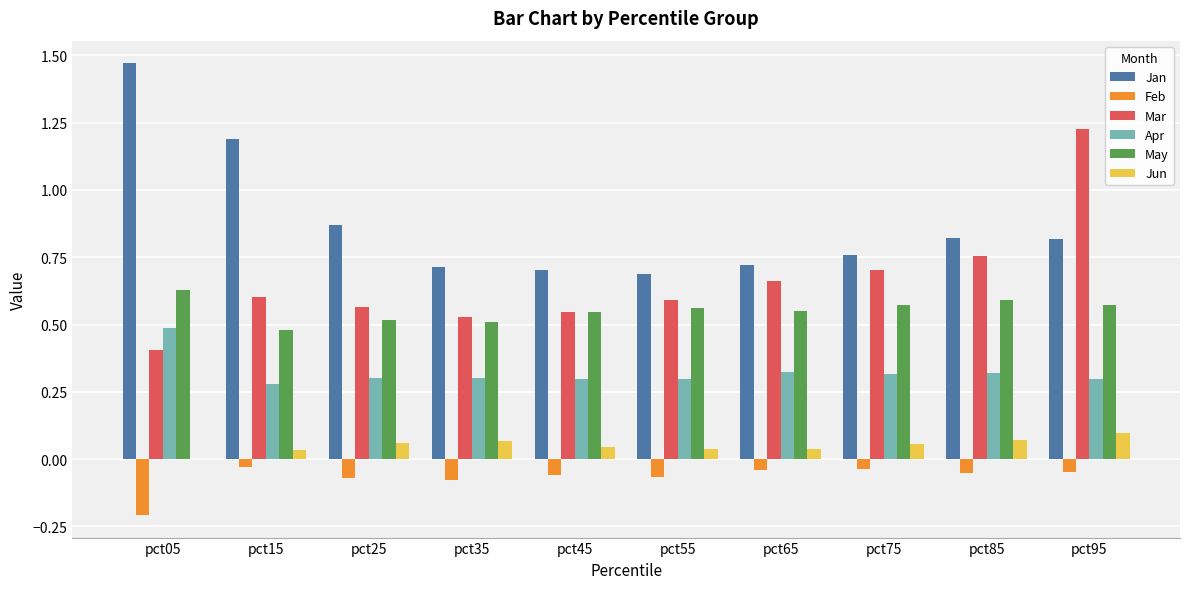

How many groups of bars are there?

10